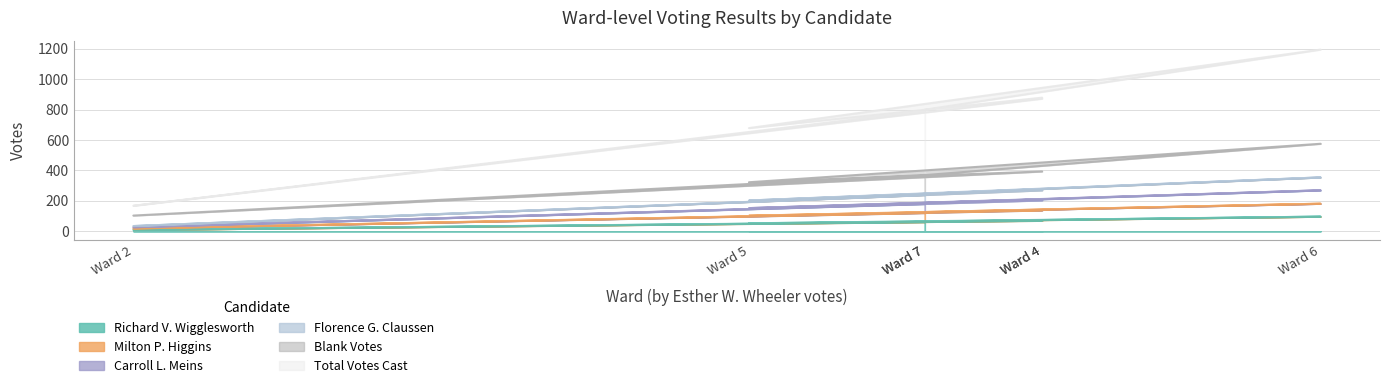

True or false: Milton P. Higgins and Richard V. Wigglesworth cross at least once.

False